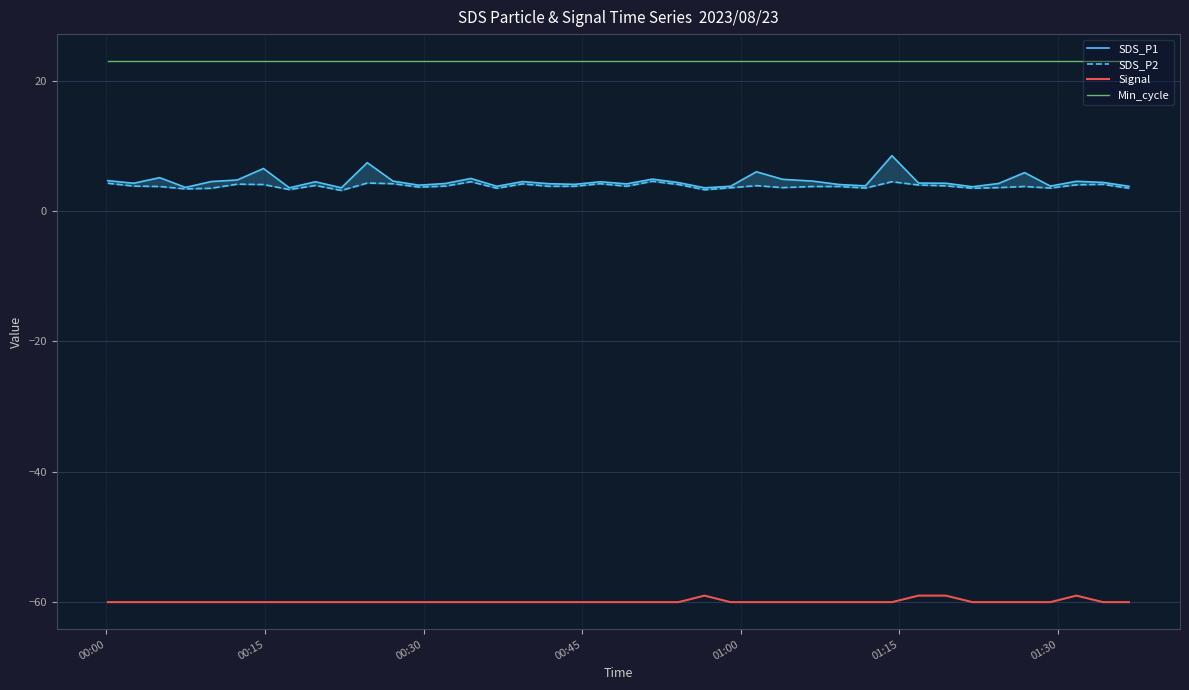

True or false: Min_cycle and Signal cross at least once.

False